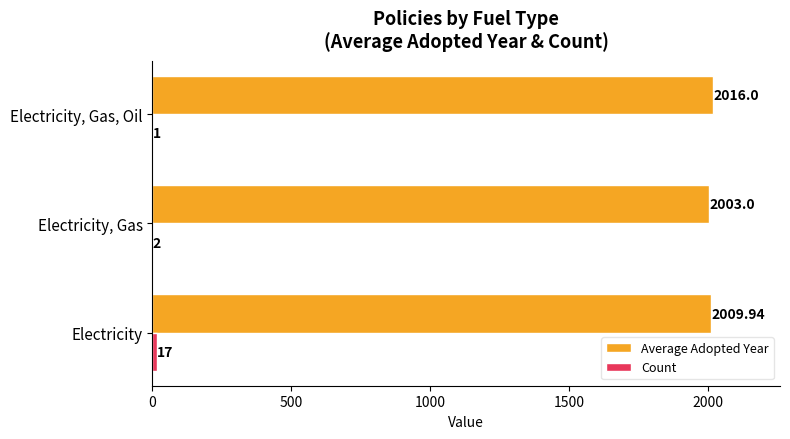

At which category is the sum across all series the highest?

Electricity